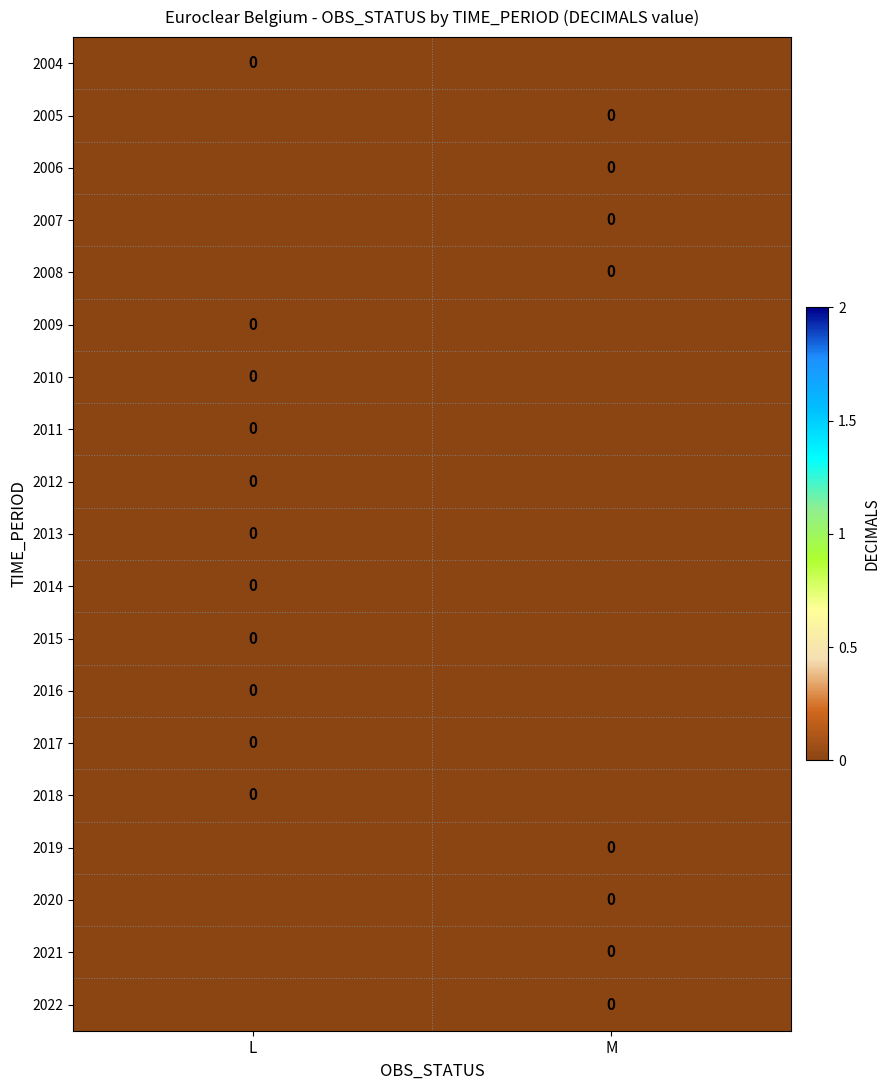

Which has a higher value, L or M?

L